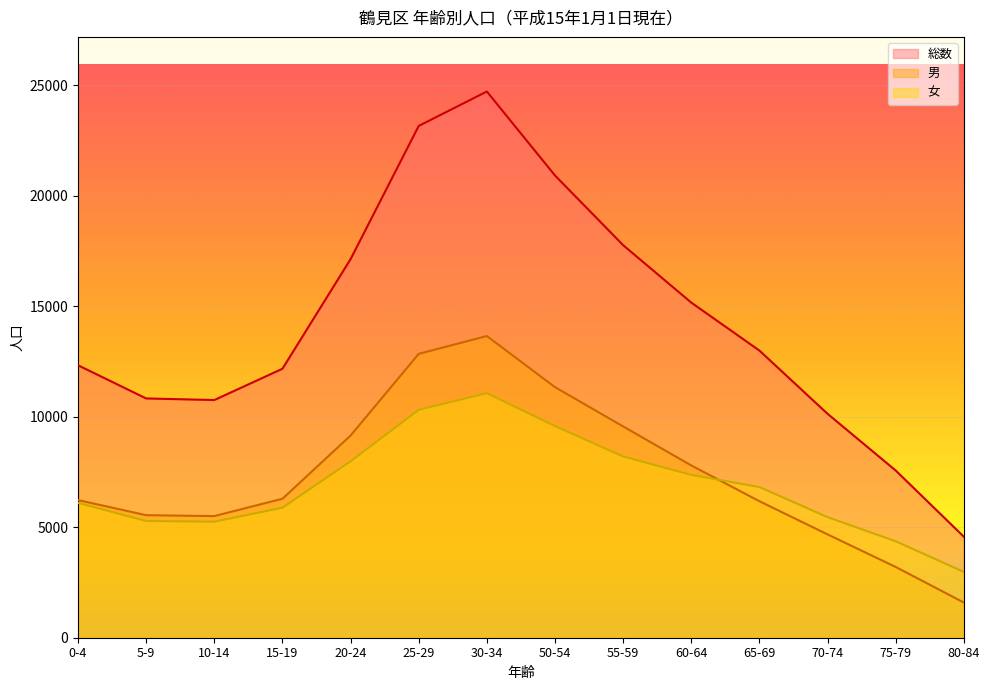

True or false: 男 has a value of 7213 at 30-34.

False